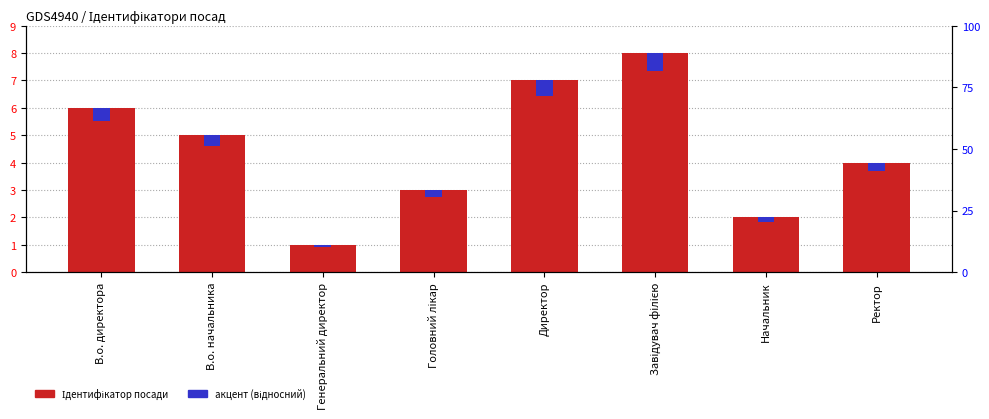

What is the maximum value shown in the chart?

8.0